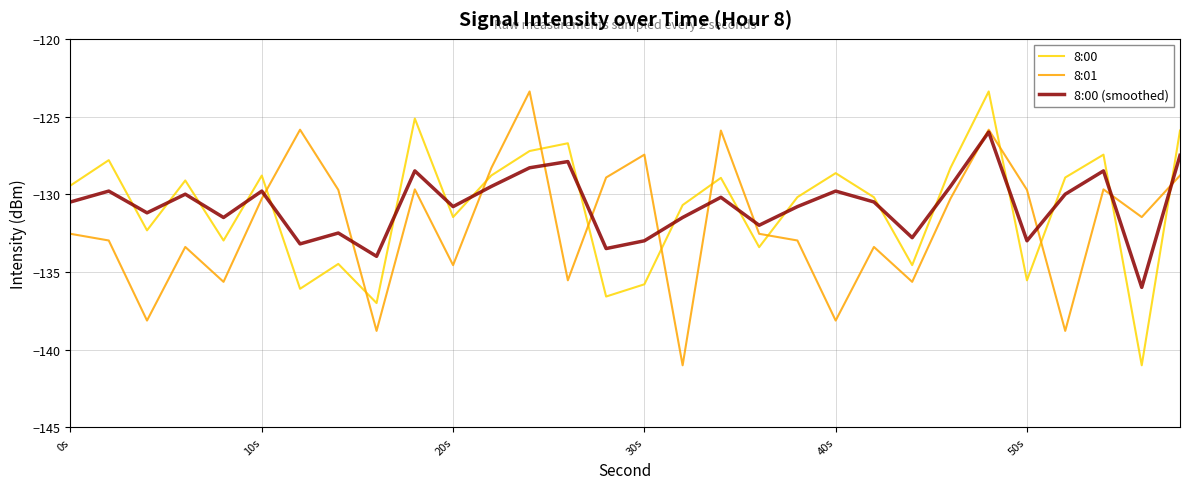

Which series ends up on top after the final intersection of 8:01 and 8:00?

8:00